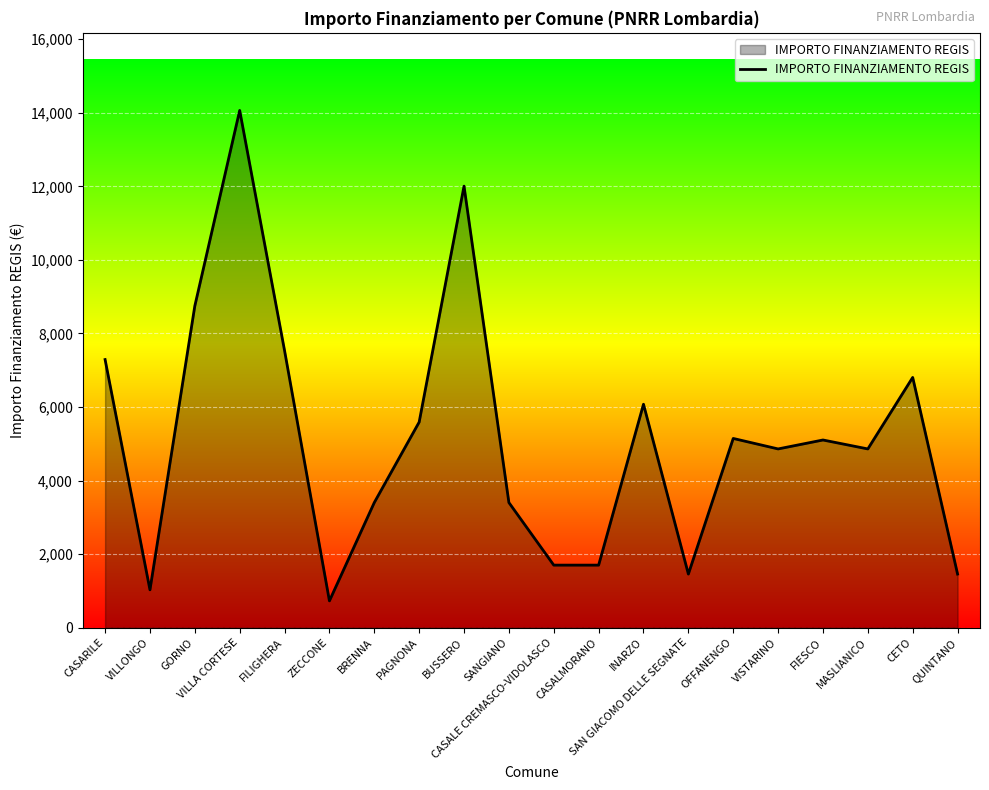

Read the value at BUSSERO.

12005